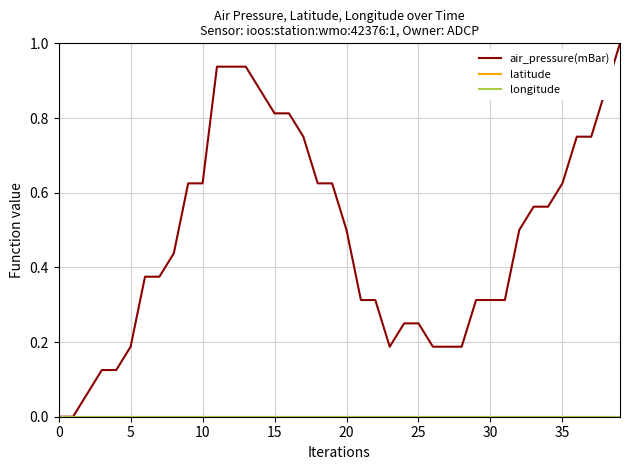

True or false: air_pressure(mBar) and longitude intersect in this chart.

False